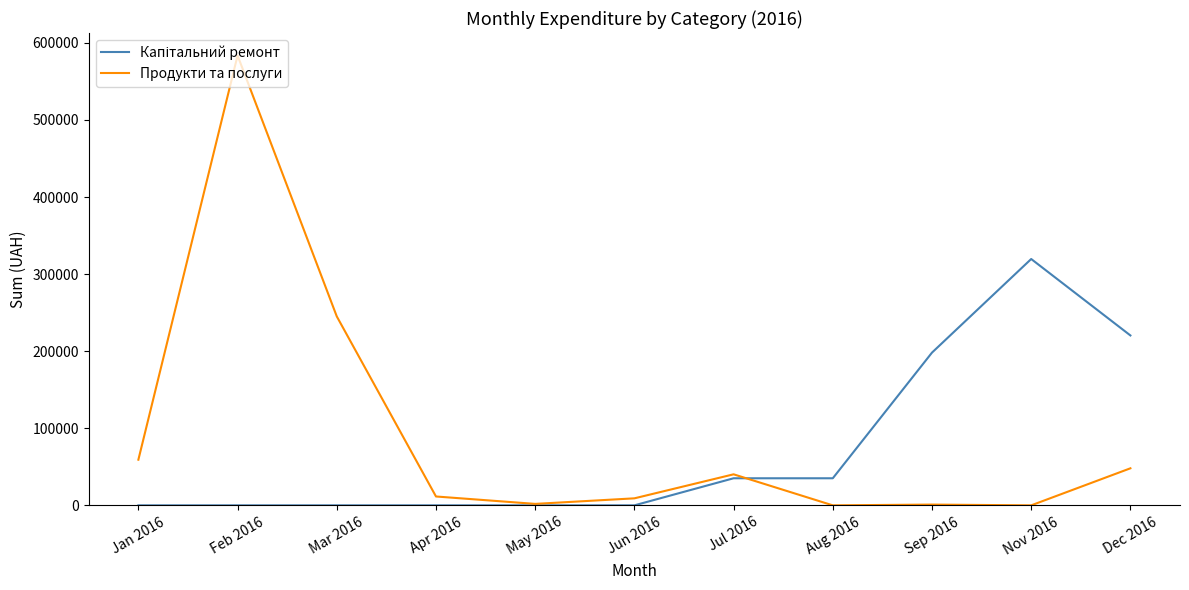

At which category is the sum across all series the highest?

Feb 2016